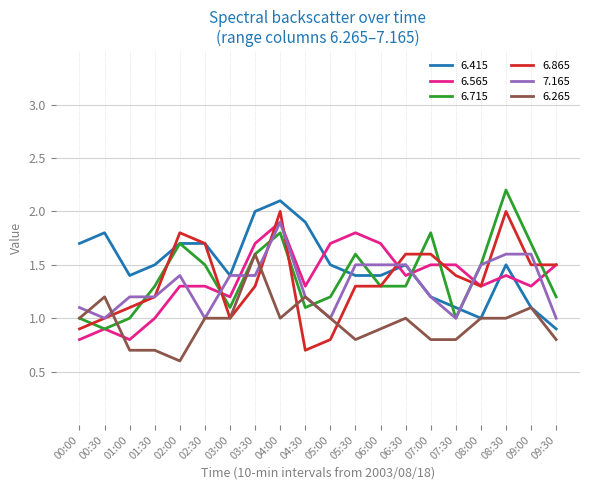

Between which two adjacent categories do 6.415 and 6.565 first intersect?

04:30 and 05:00